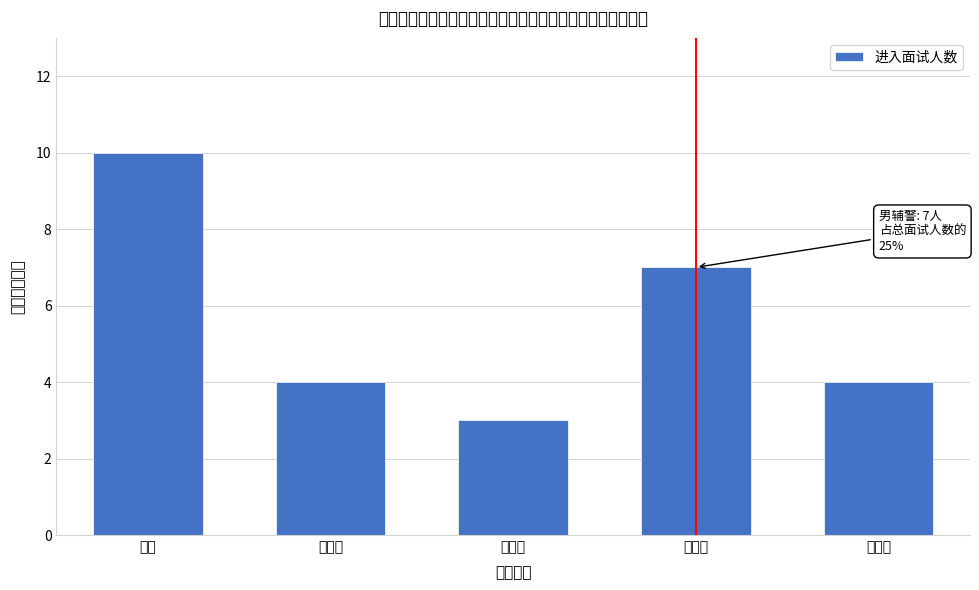

Reading left to right, list all the values displayed in this chart.

10	4	3	7	4